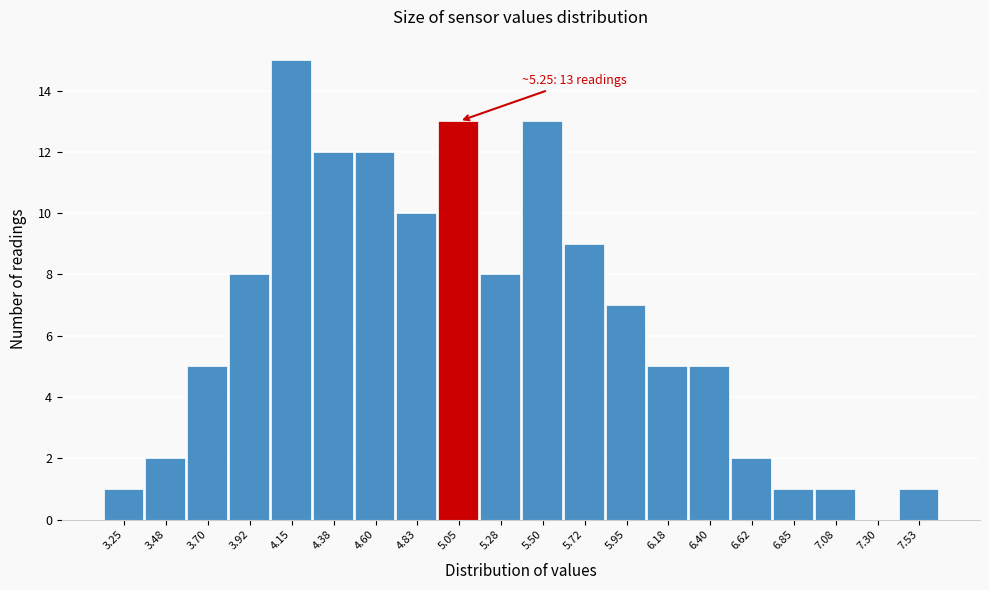

Reading left to right, what are all the values shown in this chart?

3.25=1	3.48=2	3.70=5	3.92=8	4.15=15	4.38=12	4.60=12	4.83=10	5.05=13	5.28=8	5.50=13	5.72=9	5.95=7	6.18=5	6.40=5	6.62=2	6.85=1	7.08=1	7.30=0	7.53=1